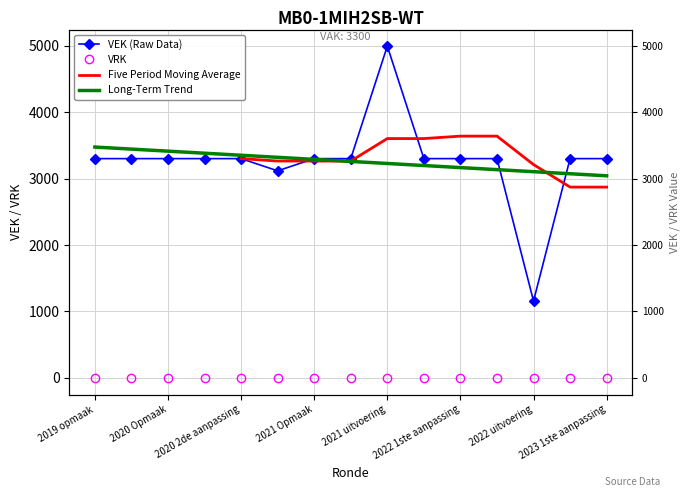

How many data points does each series have?

15